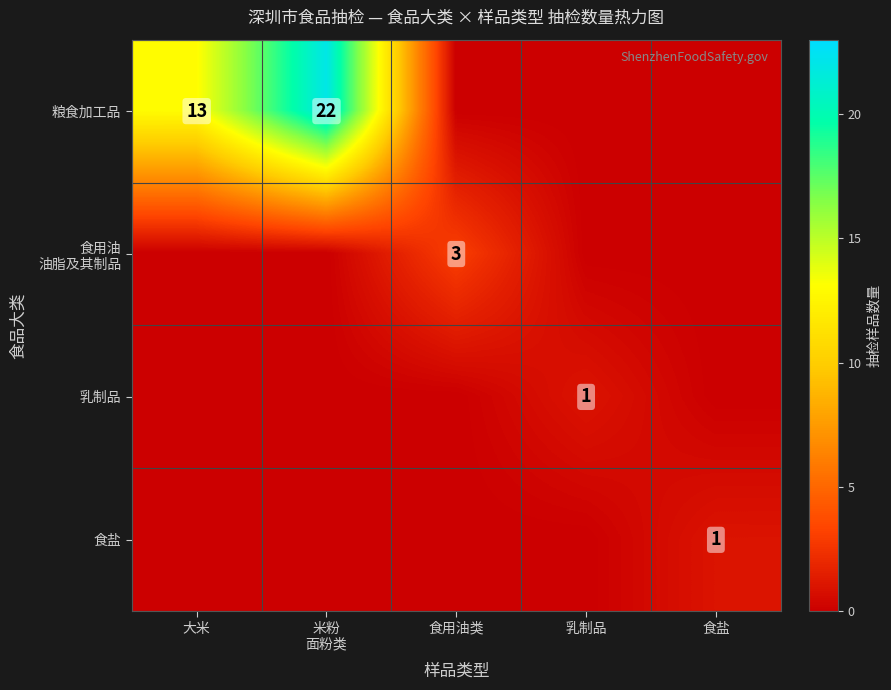

How many positive values does the 乳制品 series have?

1